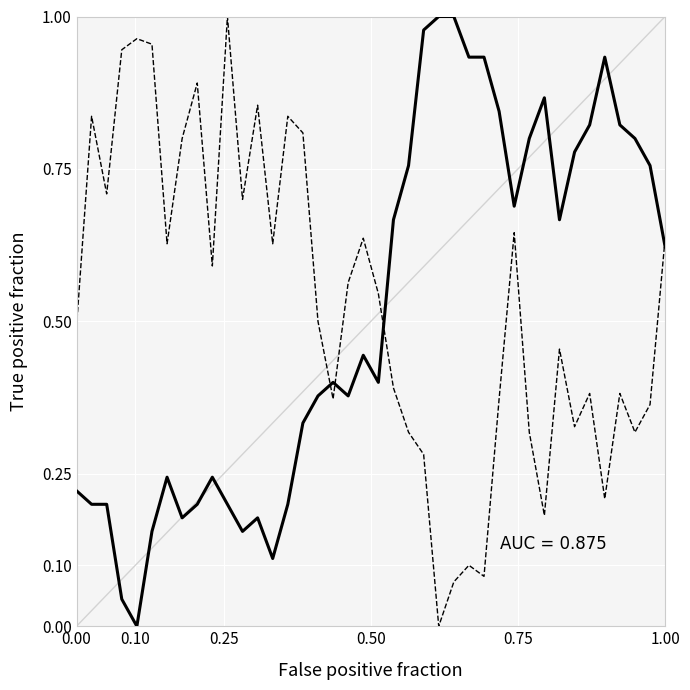

Reading left to right, extract all data points from this chart.

BME280_temperature: 0.2	0.2	0.2	0.0	0.0	0.2	0.2	0.2	0.2	0.2	0.2	0.2	0.2	0.1	0.2	0.3	0.4	0.4	0.4	0.4	0.4	0.7	0.8	1.0	1.0	1.0	0.9	0.9	0.8	0.7	0.8	0.9	0.7	0.8	0.8	0.9	0.8	0.8	0.8	0.6
BME280_humidity: 0.5	0.8	0.7	0.9	1.0	1.0	0.6	0.8	0.9	0.6	1.0	0.7	0.9	0.6	0.8	0.8	0.5	0.4	0.6	0.6	0.5	0.4	0.3	0.3	0.0	0.1	0.1	0.1	0.4	0.6	0.3	0.2	0.5	0.3	0.4	0.2	0.4	0.3	0.4	0.6